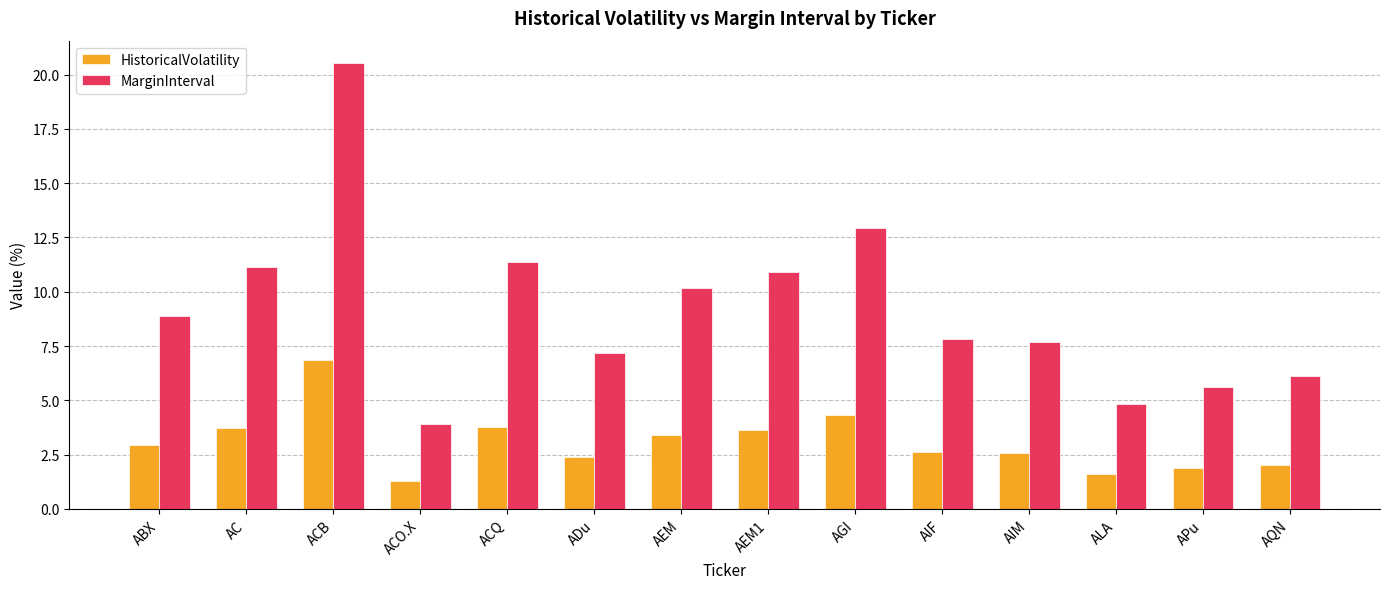

How many bars are there in each group?

2